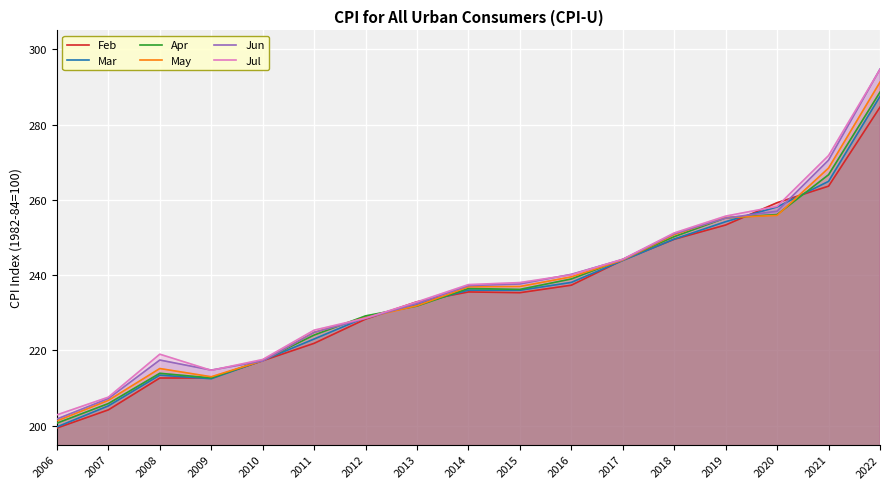

What is the smallest value displayed?

199.4